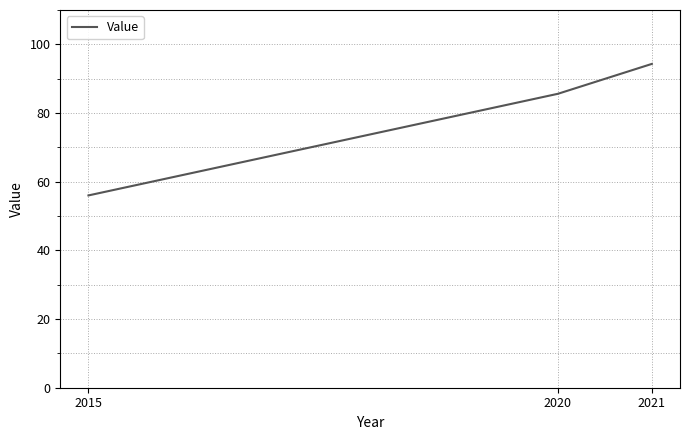

At which label is the value closest to 75?

2020